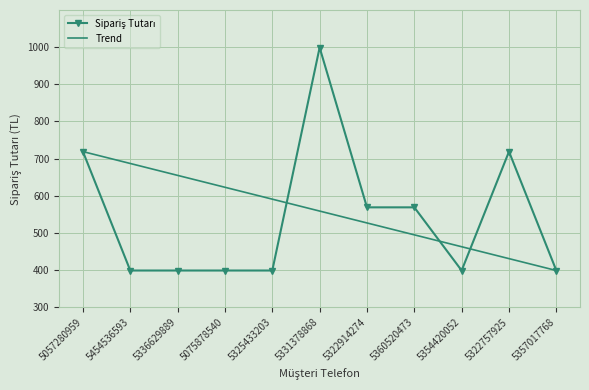

True or false: Trend has more than 1 points higher than both neighbors.

False